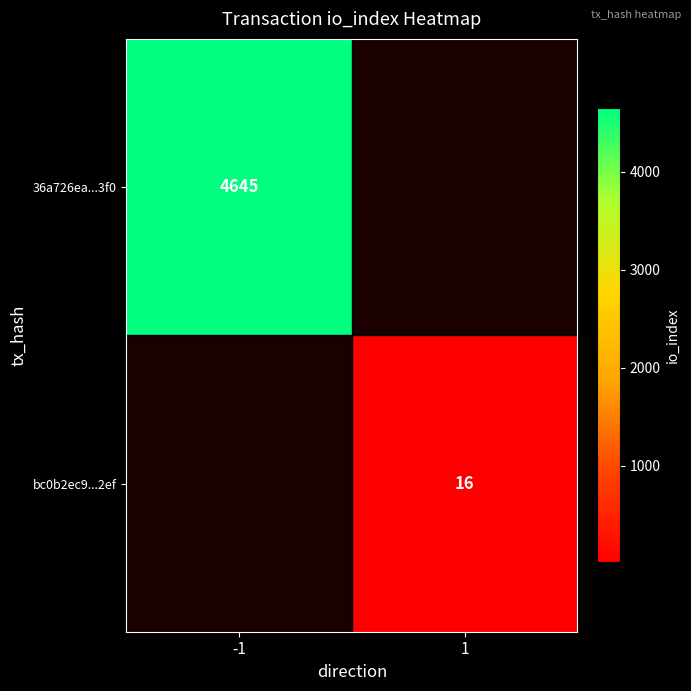

Is it true that bc0b2ec9...2ef equals 16 at 1?

True